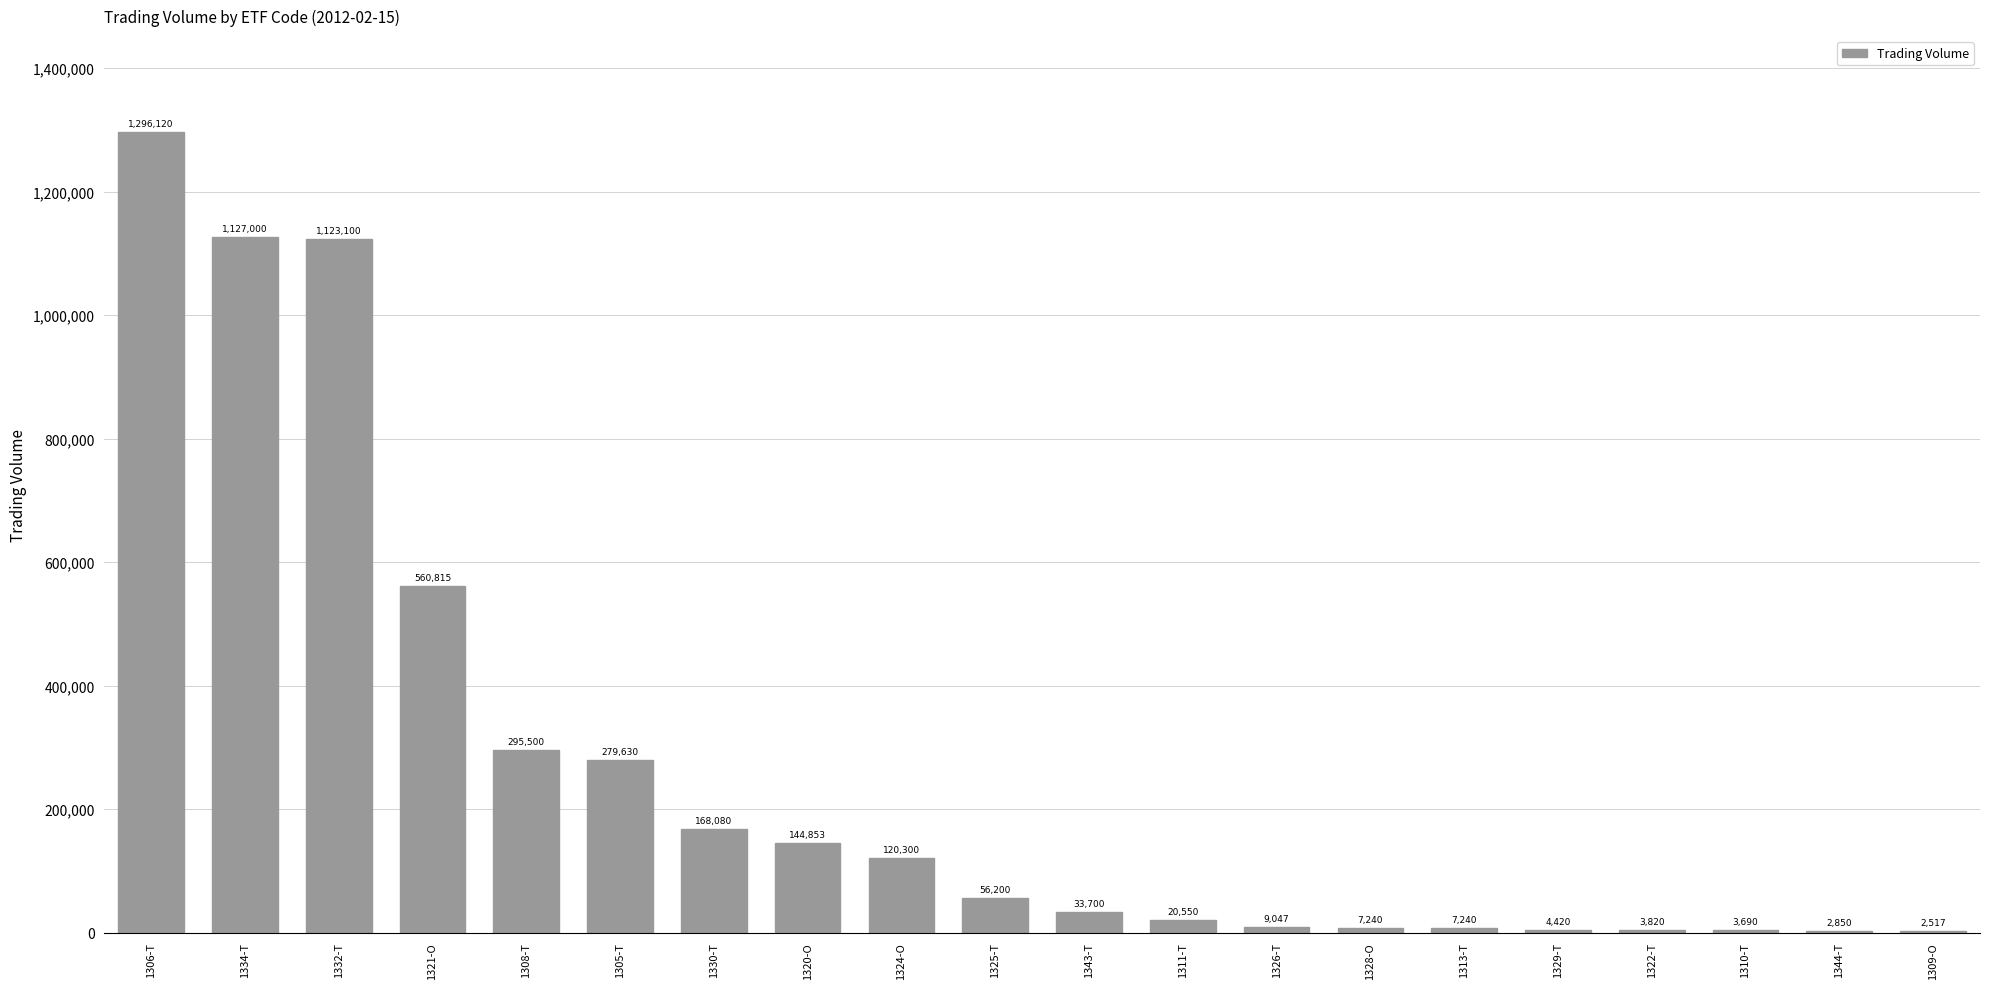

Reading right to left, list all the values displayed in this chart.

1309-O=2517	1344-T=2850	1310-T=3690	1322-T=3820	1329-T=4420	1313-T=7240	1328-O=7240	1326-T=9047	1311-T=20550	1343-T=33700	1325-T=56200	1324-O=120300	1320-O=144853	1330-T=168080	1305-T=279630	1308-T=295500	1321-O=560815	1332-T=1123100	1334-T=1127000	1306-T=1296120